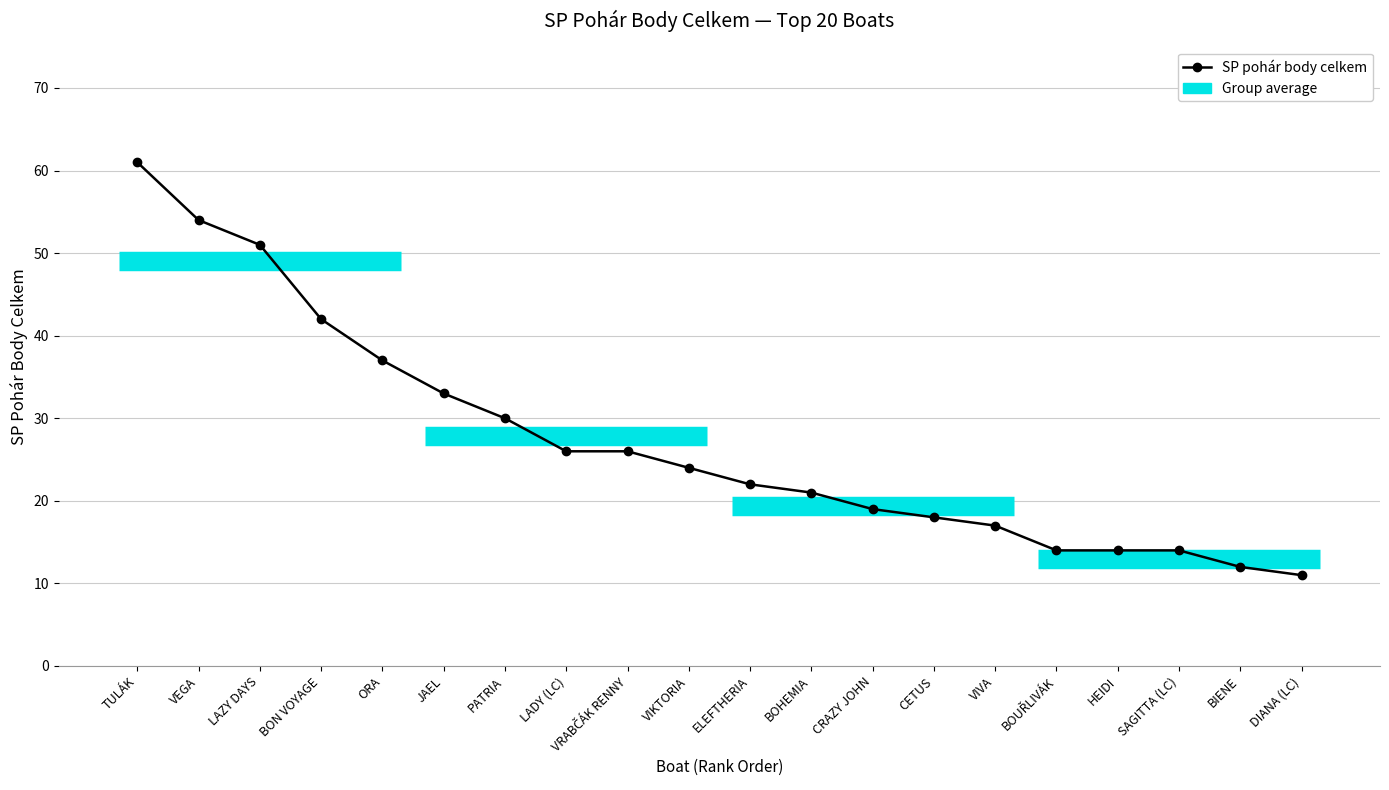

What is the minimum value shown in the chart?

11